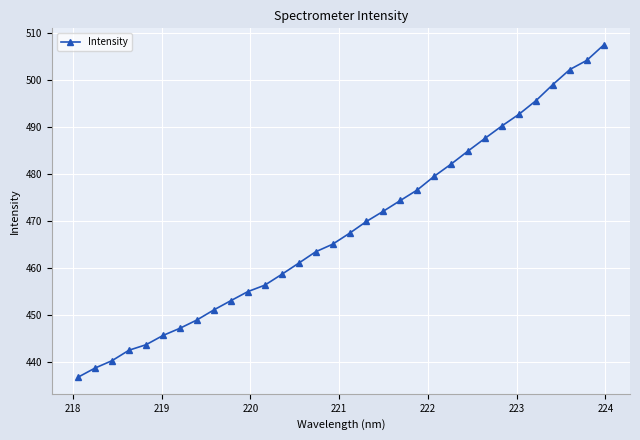

What is the value of the 15th point from the left?

463.5